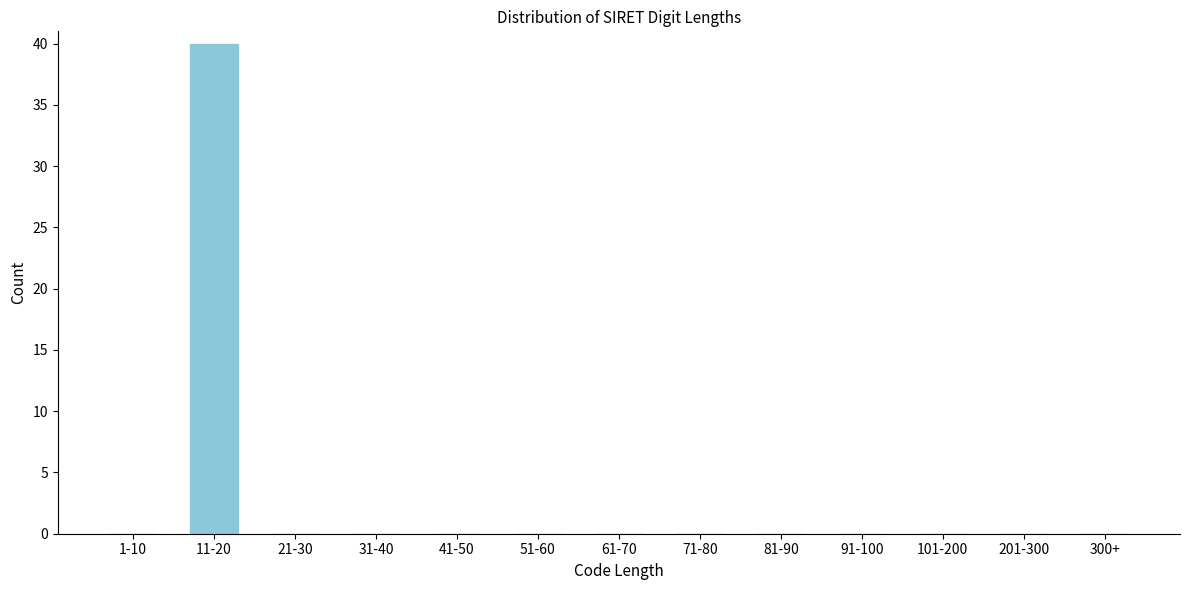

Reading left to right, transcribe all the data shown in this chart.

1-10=0	11-20=40	21-30=0	31-40=0	41-50=0	51-60=0	61-70=0	71-80=0	81-90=0	91-100=0	101-200=0	201-300=0	300+=0